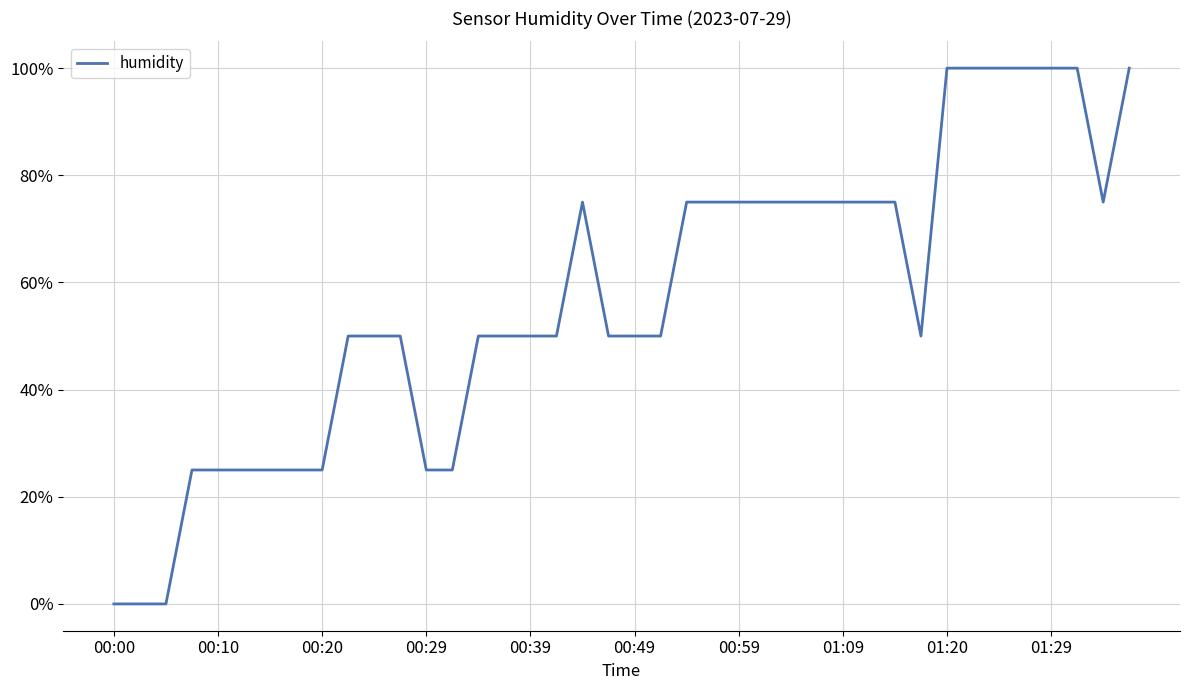

Does the chart display data point markers on the line(s)?

No